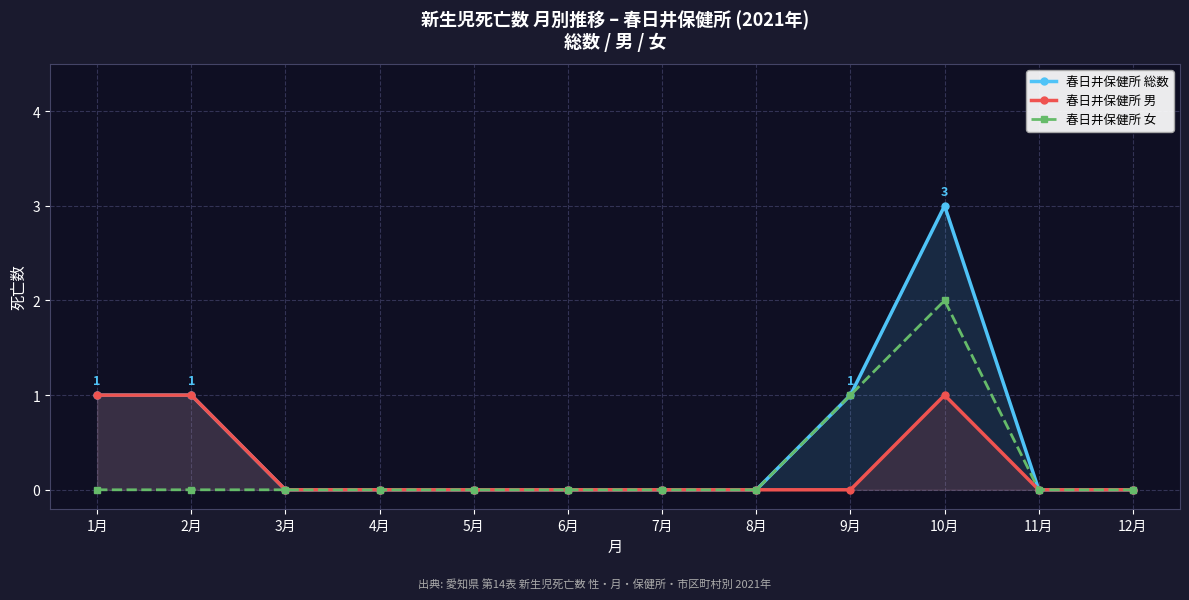

Does the chart display data point markers on the line(s)?

Yes